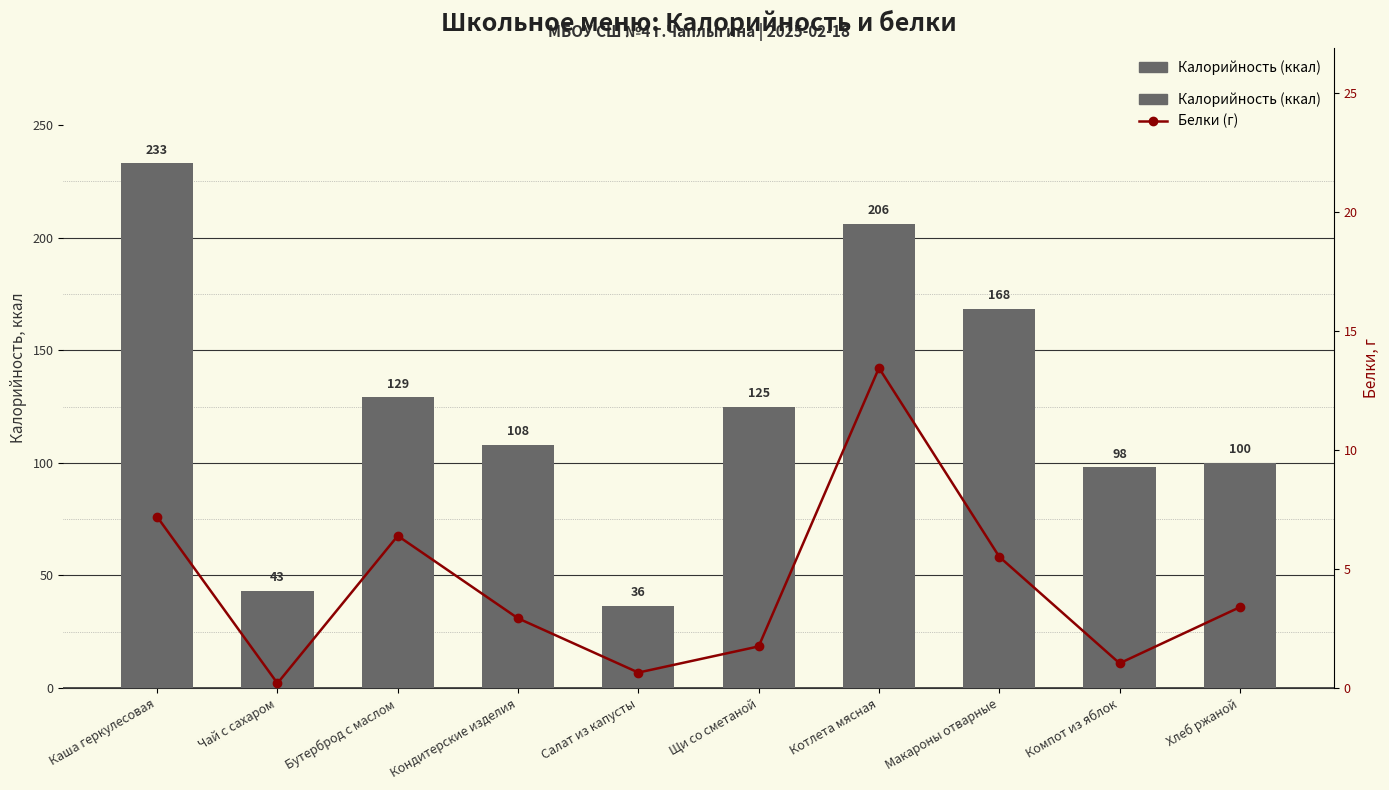

Is the value of Белки (г) at Салат из капусты greater than the value of Калорийность at Щи со сметаной?

No